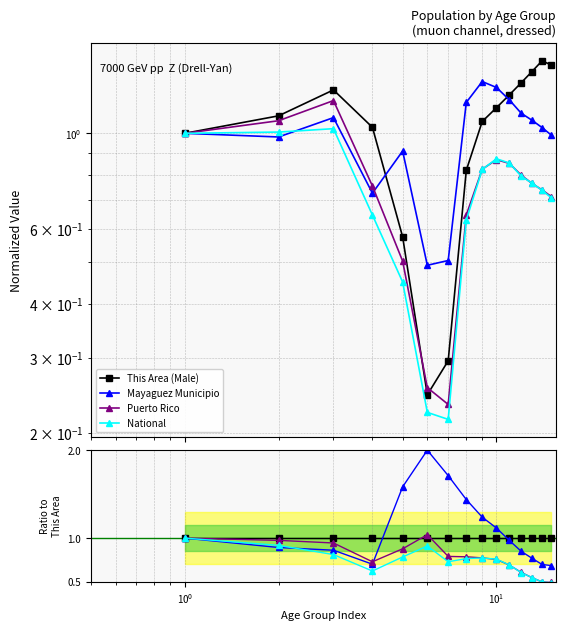

After their last crossing, which series has the higher values: Mayaguez Municipio or National?

Mayaguez Municipio